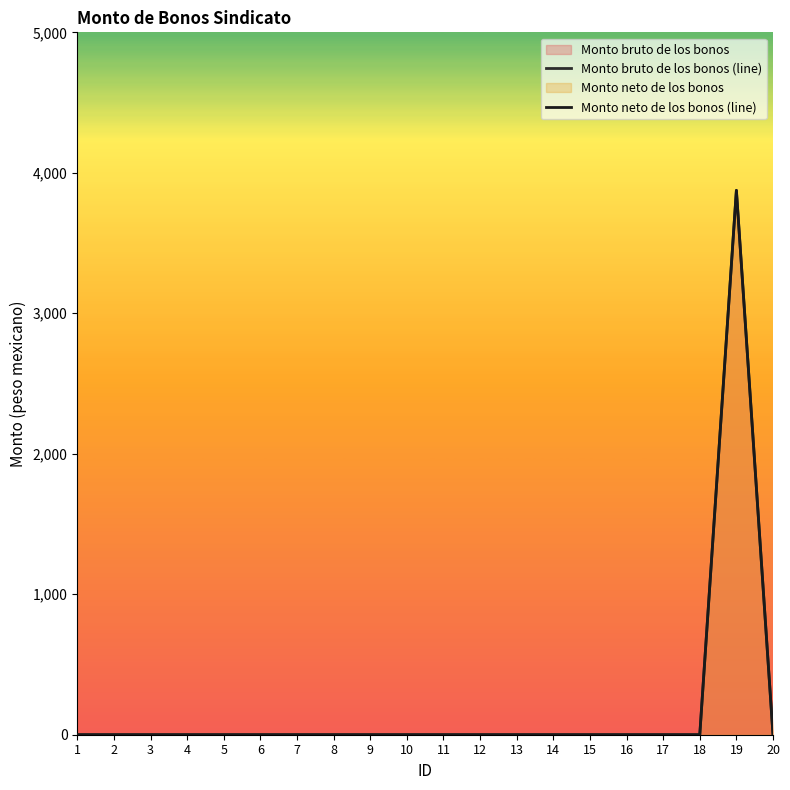

Between 4 and 10, which series saw the biggest shift?

Monto bruto de los bonos (line)